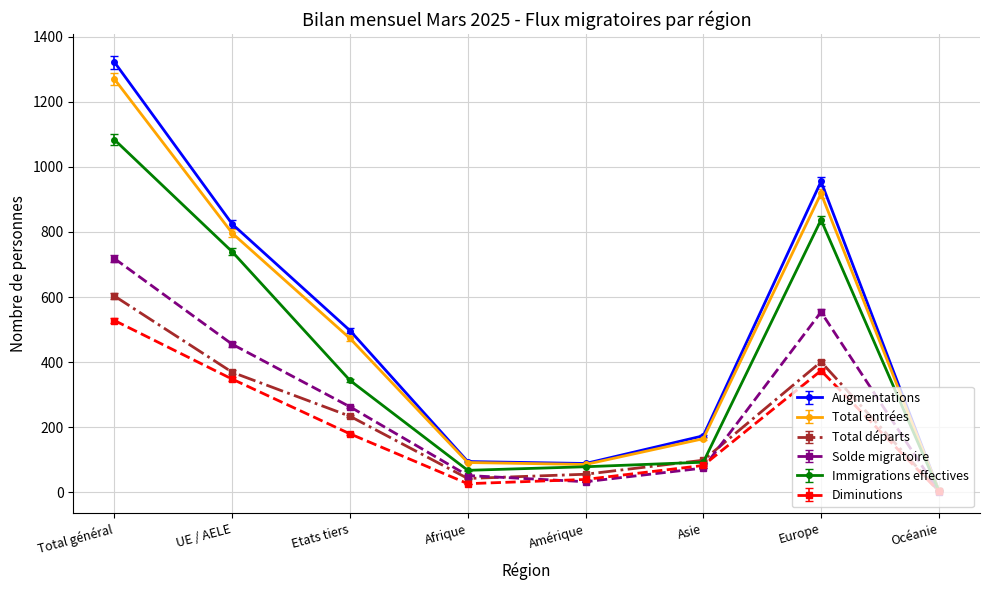

Which series has the widest spread of values?

Augmentations